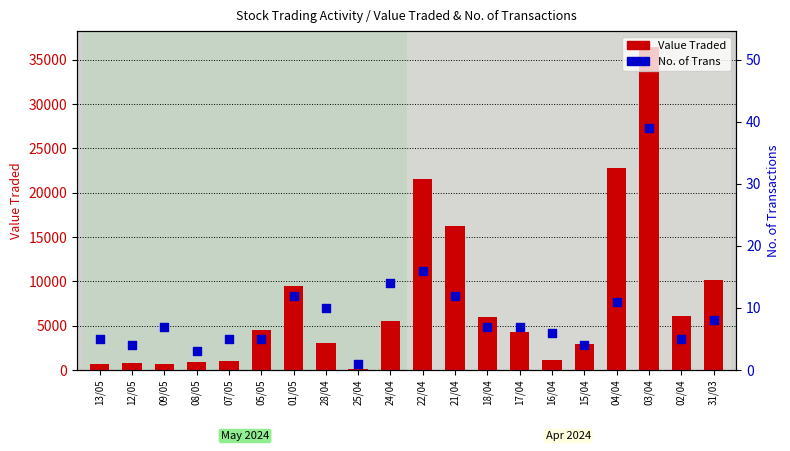

What is the total value across all series at 16/04?

1122